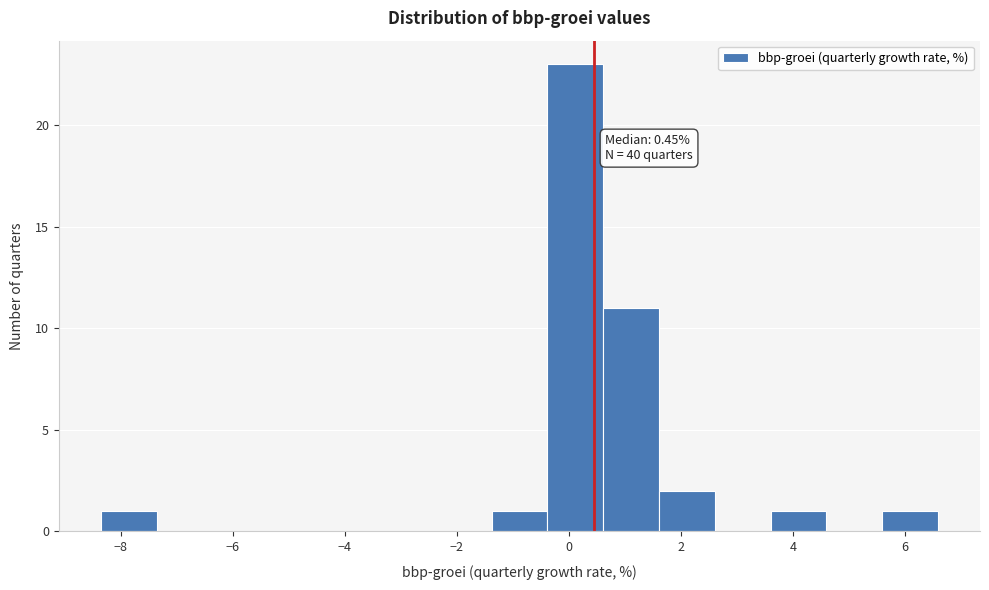

Which range on the x-axis has the tallest bar?

-0.4 to 0.6